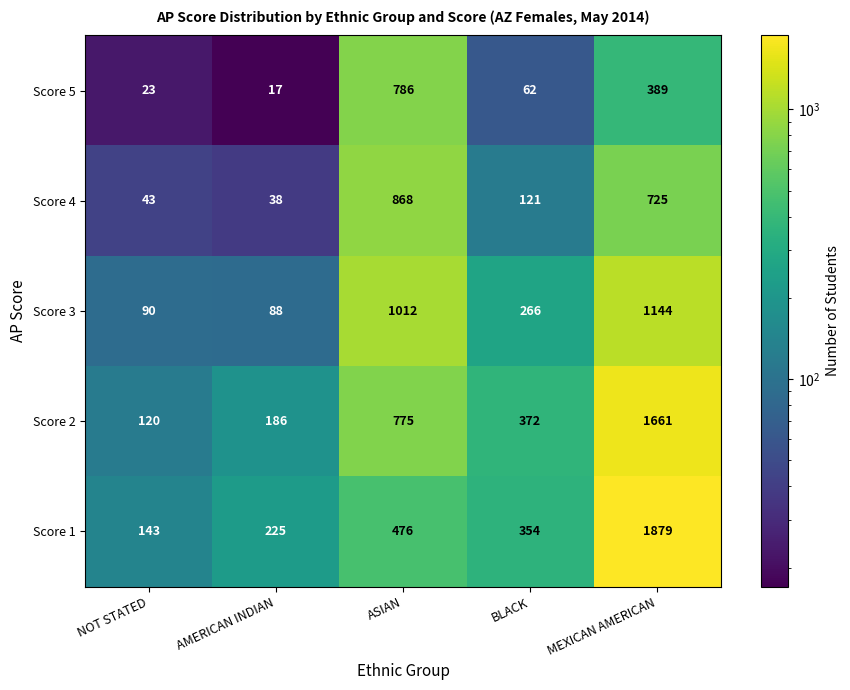

Reading right to left, what are all the values shown in this chart?

Score 5: 389	62	786	17	23
Score 4: 725	121	868	38	43
Score 3: 1144	266	1012	88	90
Score 2: 1661	372	775	186	120
Score 1: 1879	354	476	225	143